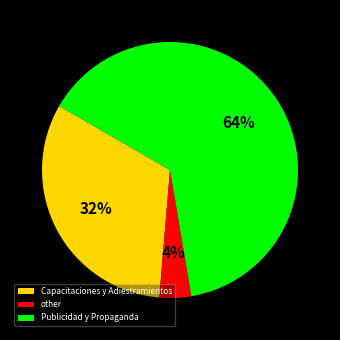

Does any single category account for the majority?

Yes